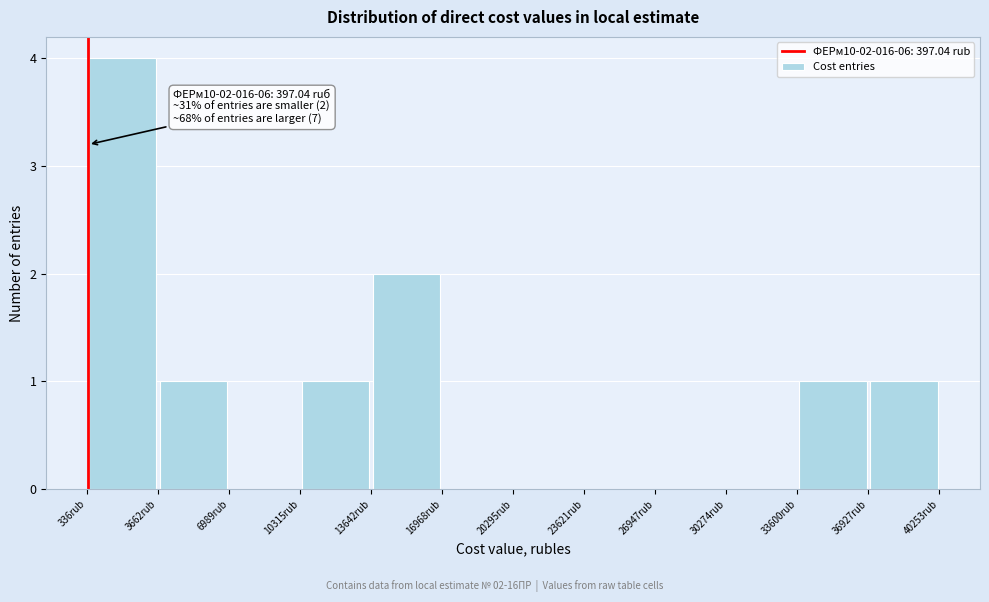

Which range on the x-axis has the tallest bar?

500 to 3500